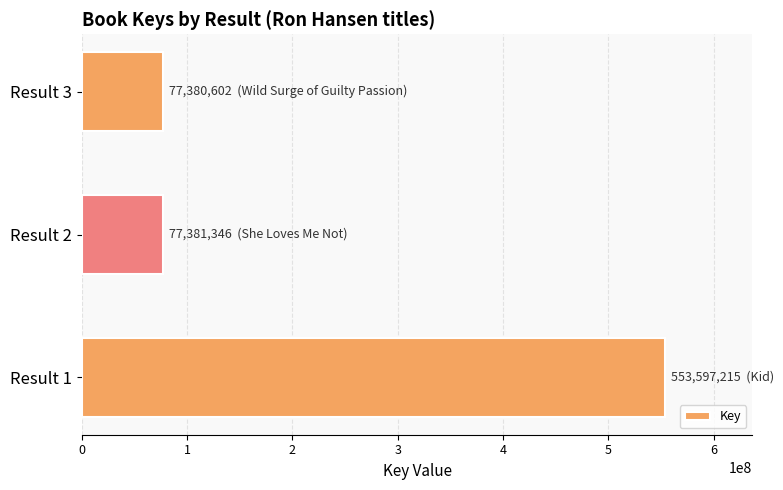

How many data points are less than 77381346?

1